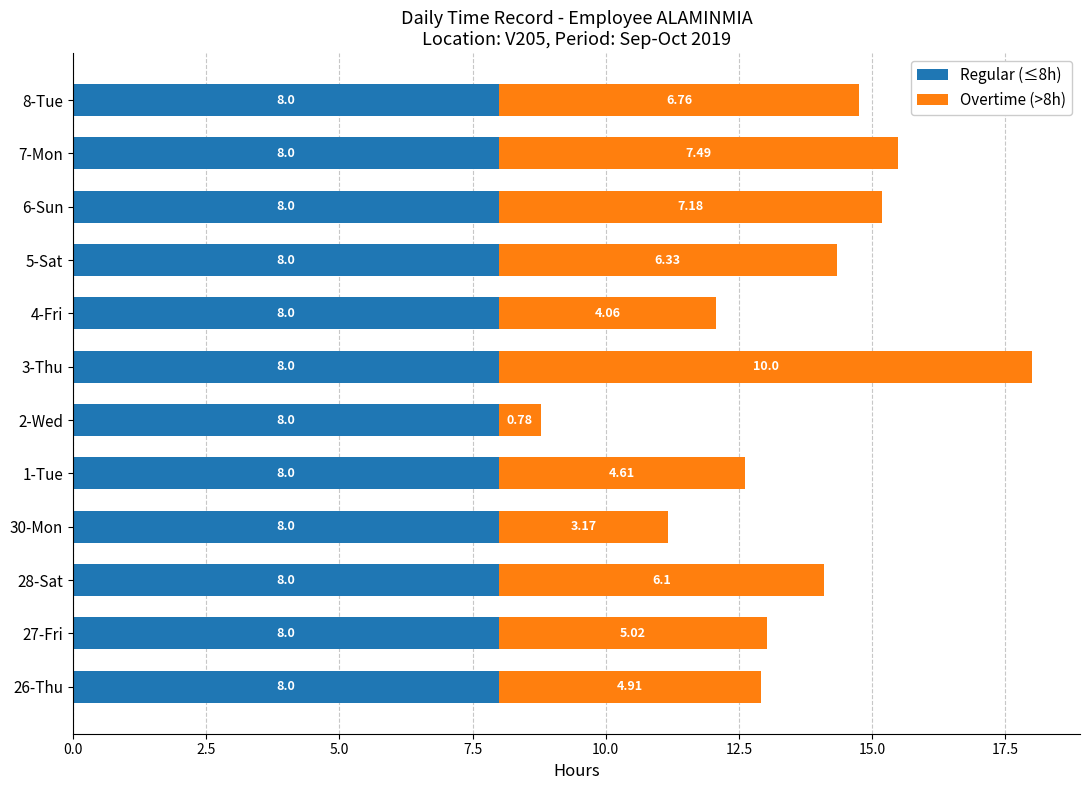

At which category is the sum across all series the highest?

3-Thu